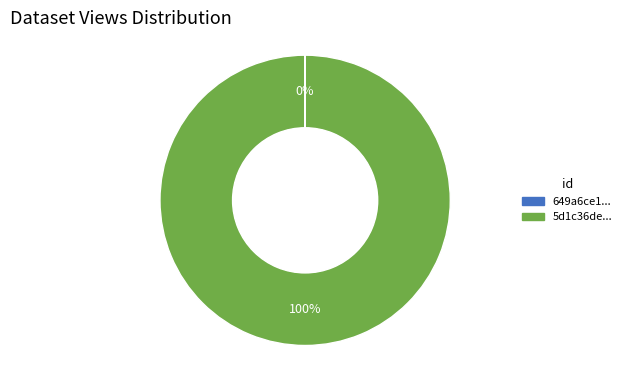

Is there a majority slice in this chart?

Yes